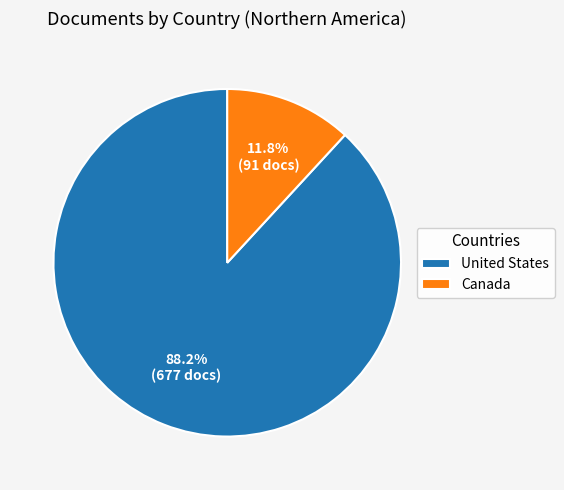

What is the smallest slice in the pie chart?

Canada